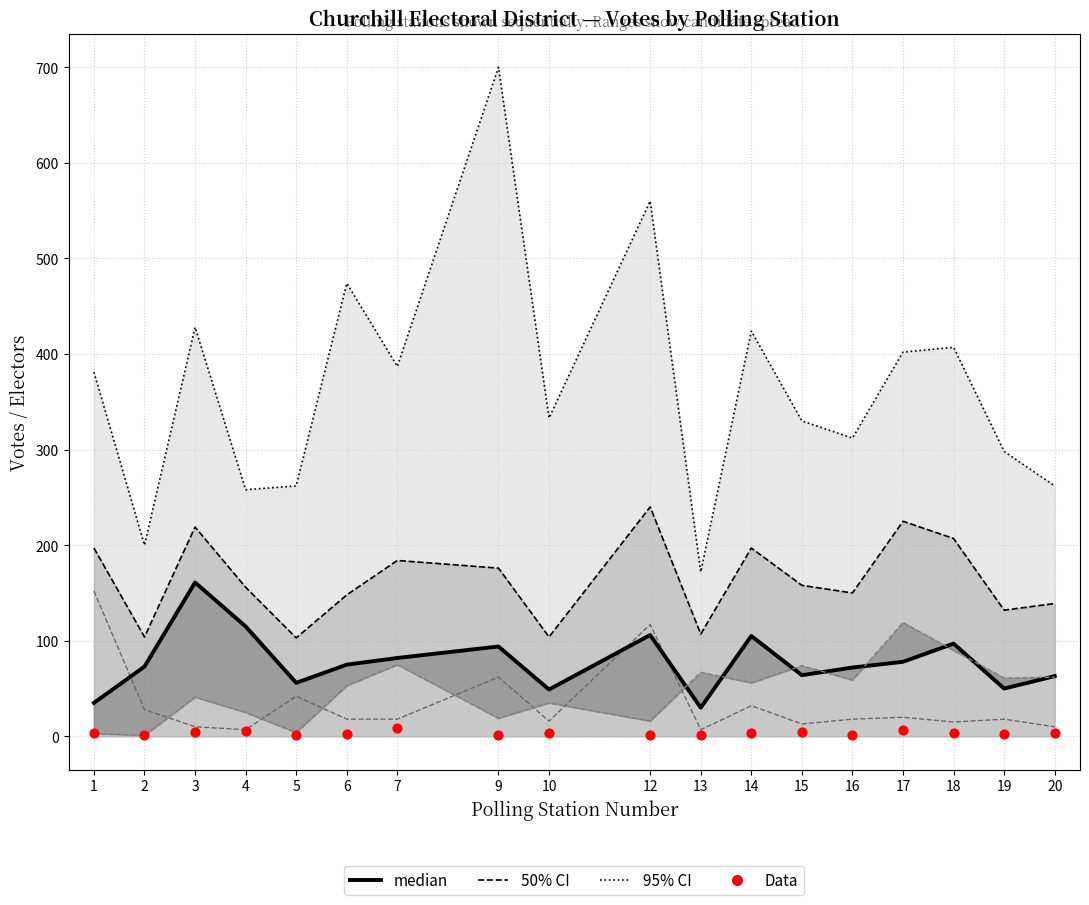

Is the value of Electors (95% CI) at 18 greater than the value of Niki Ashton (median) at 14?

Yes